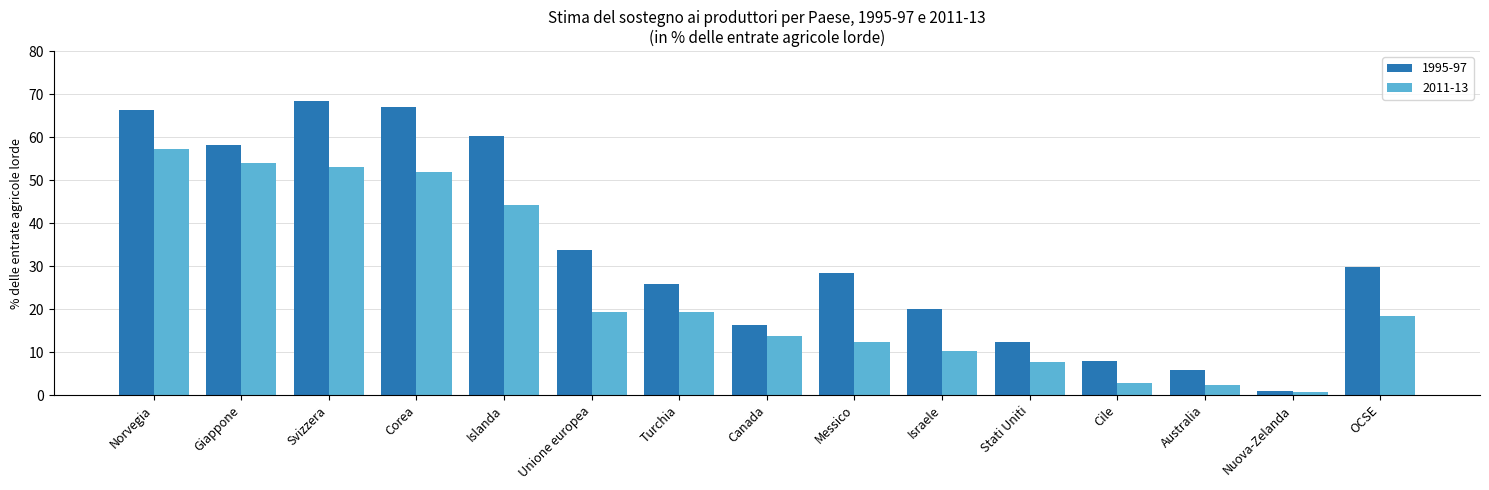

Where does the 1995-97 series first go above 28?

Norvegia